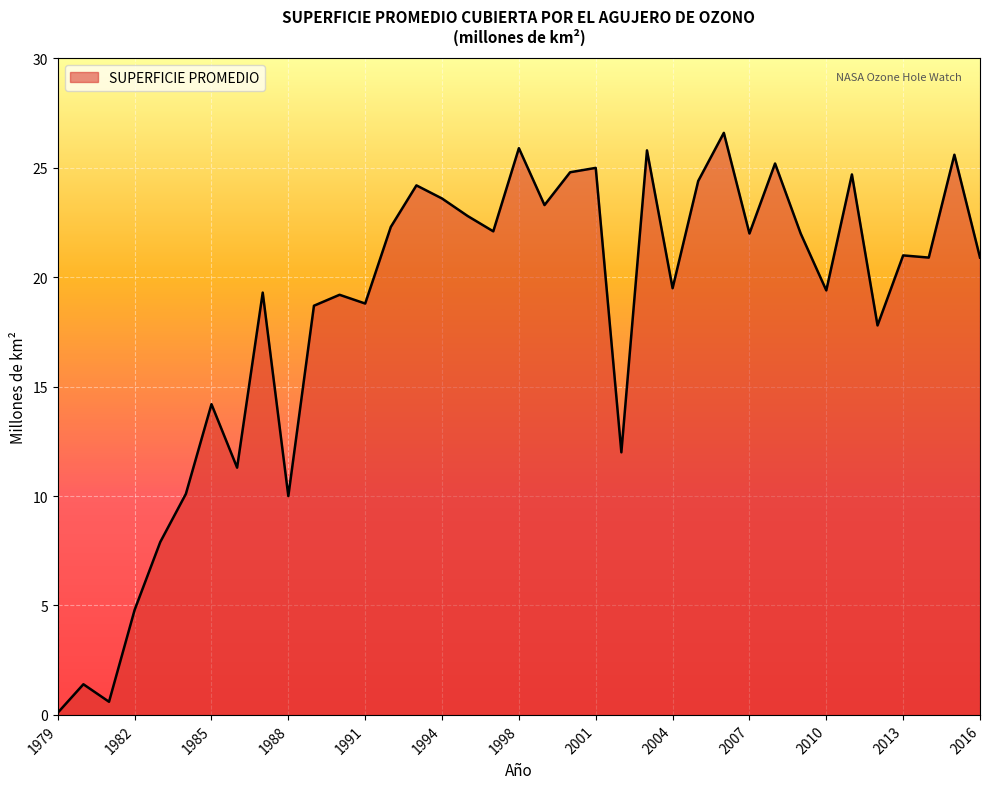

How many categories are shown in the chart?

37